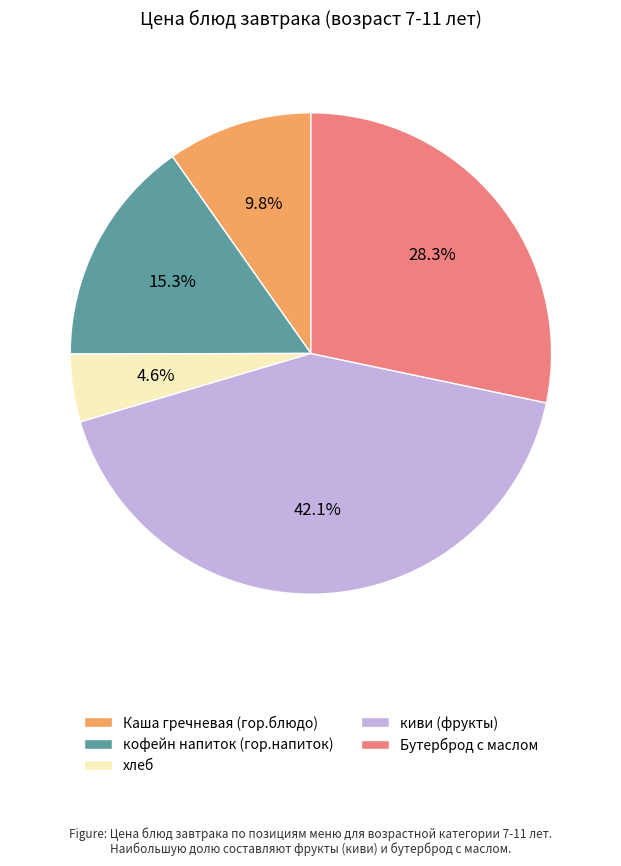

Which has a higher value, хлеб or киви (фрукты)?

киви (фрукты)